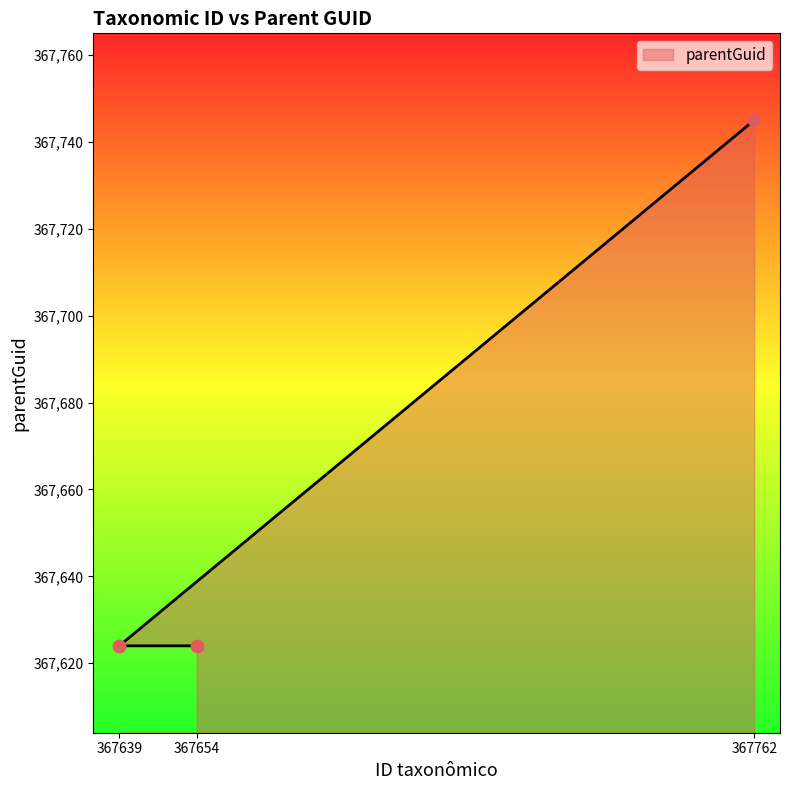

What is the change in value from 367639 to 367762?

+121